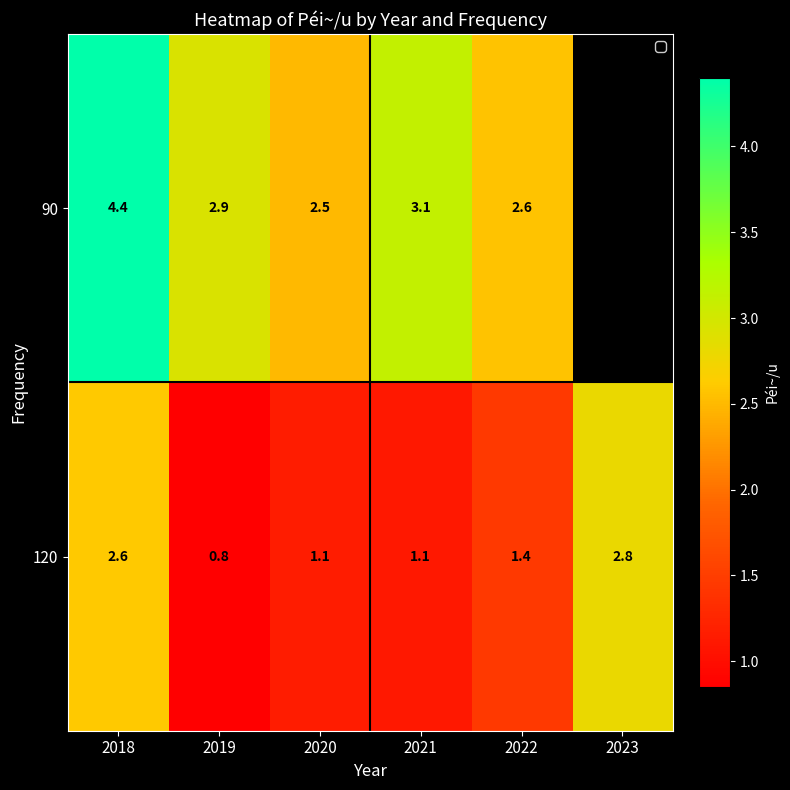

How many data points in 120 are above 1?

5